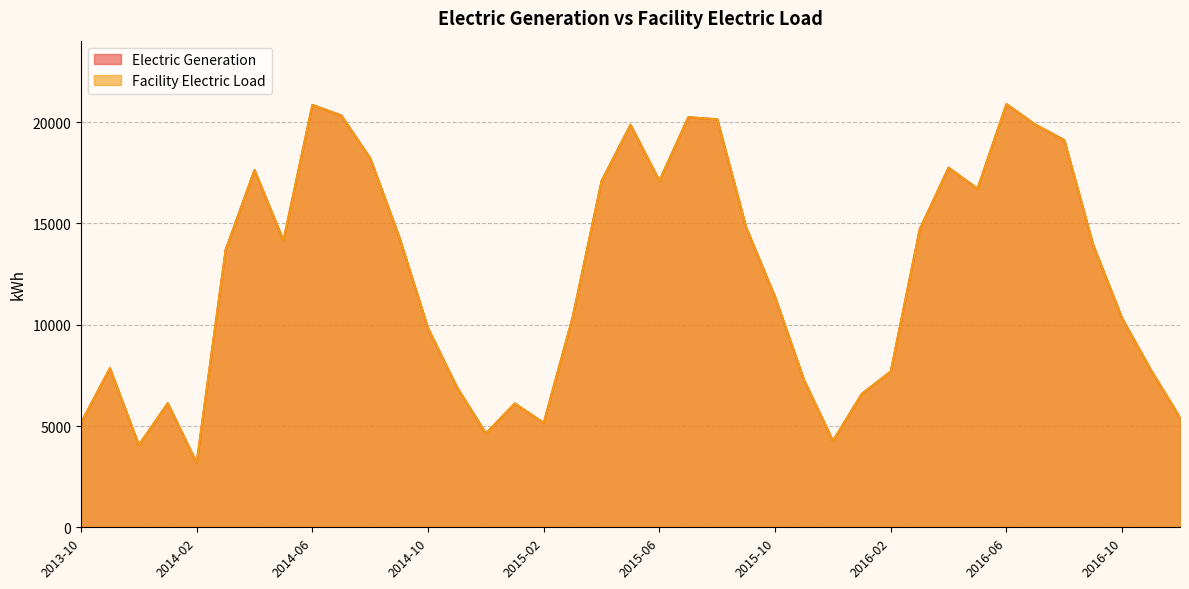

Which category has the lowest value in the Electric Generation series?

2014-02